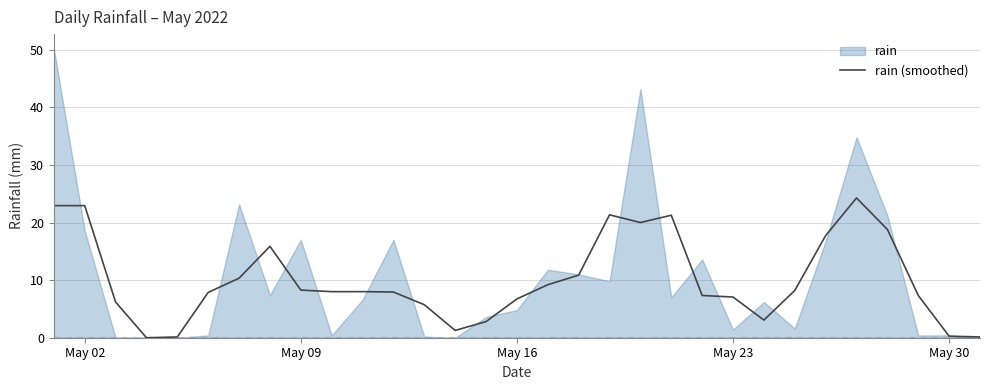

Is it true that rain (smoothed) equals 0.3 at May 30?

True